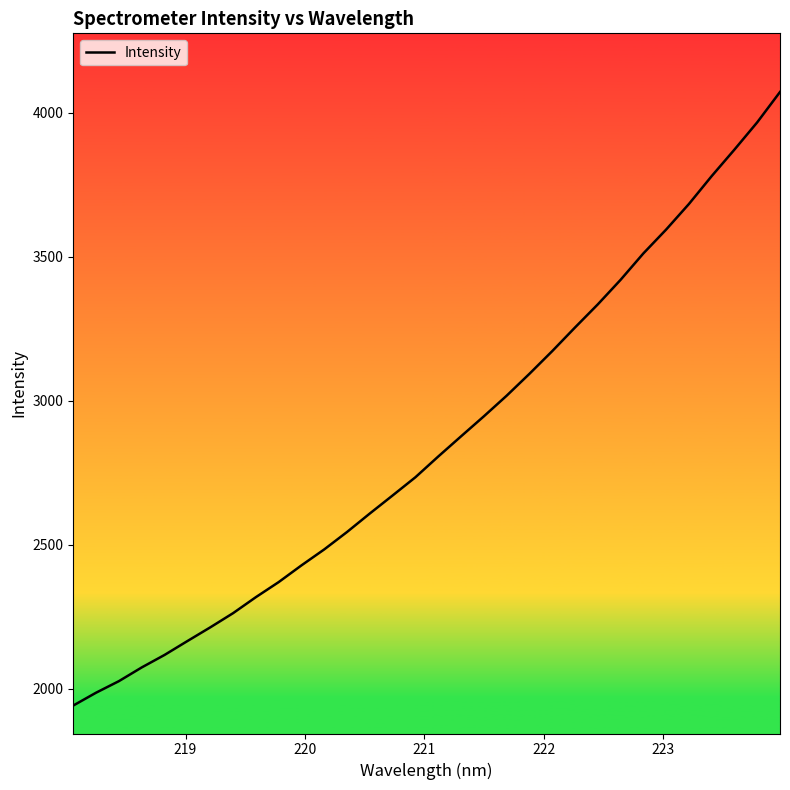

What is the smallest value displayed?

1942.6